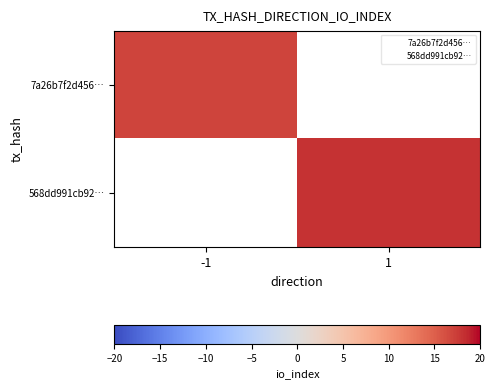

How many positive values does the 568dd991cb92… series have?

1